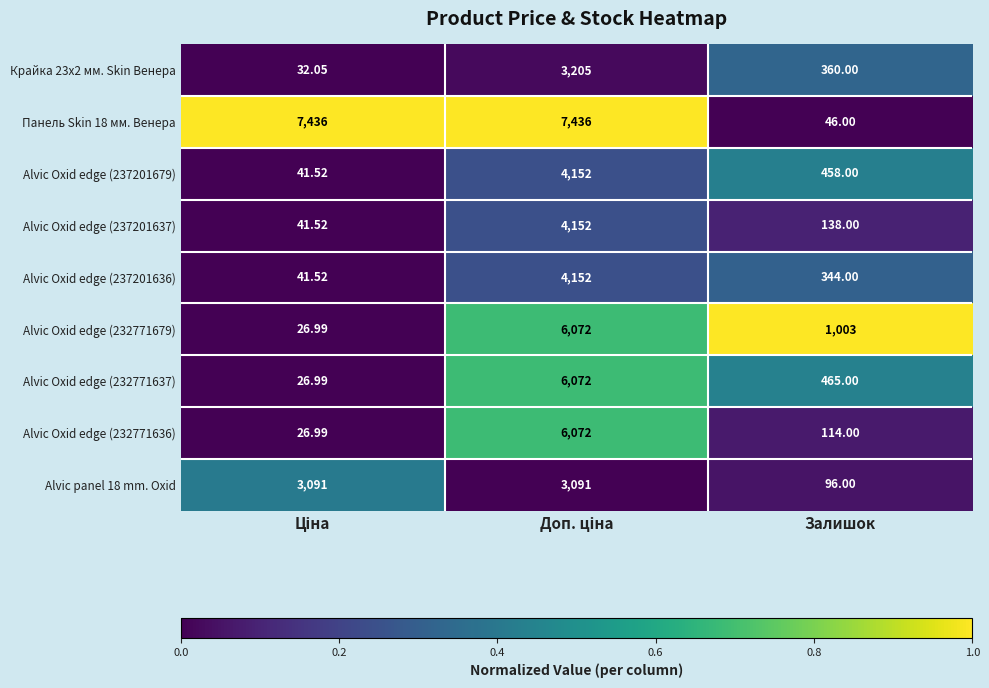

Where is Alvic panel 18 mm. Oxid nearest to the value 1593?

Залишок